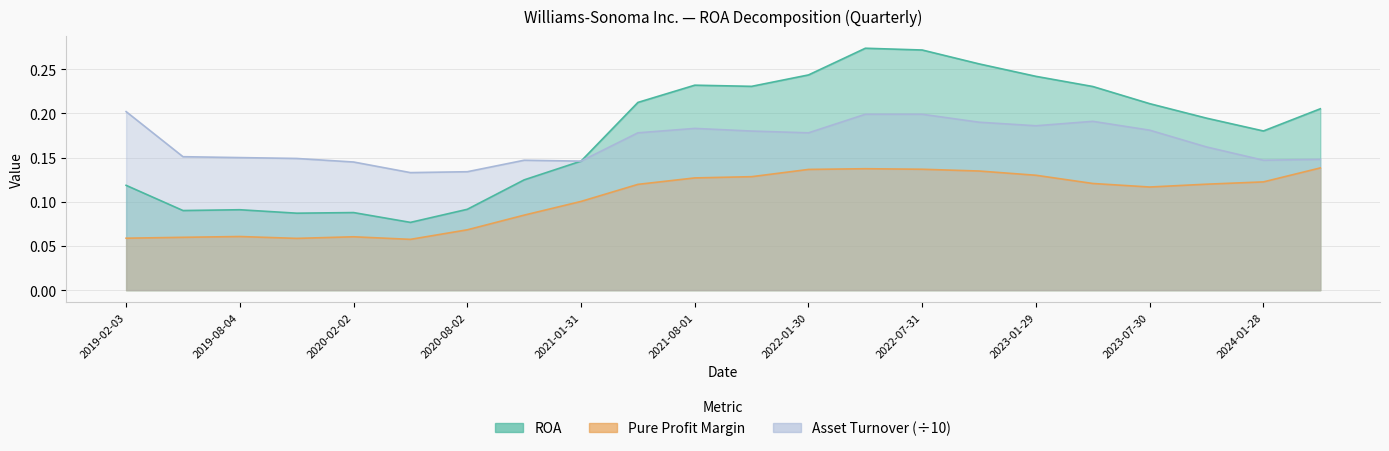

List the series in order of their peak value, lowest first.

Pure Profit Margin, Asset Turnover, ROA